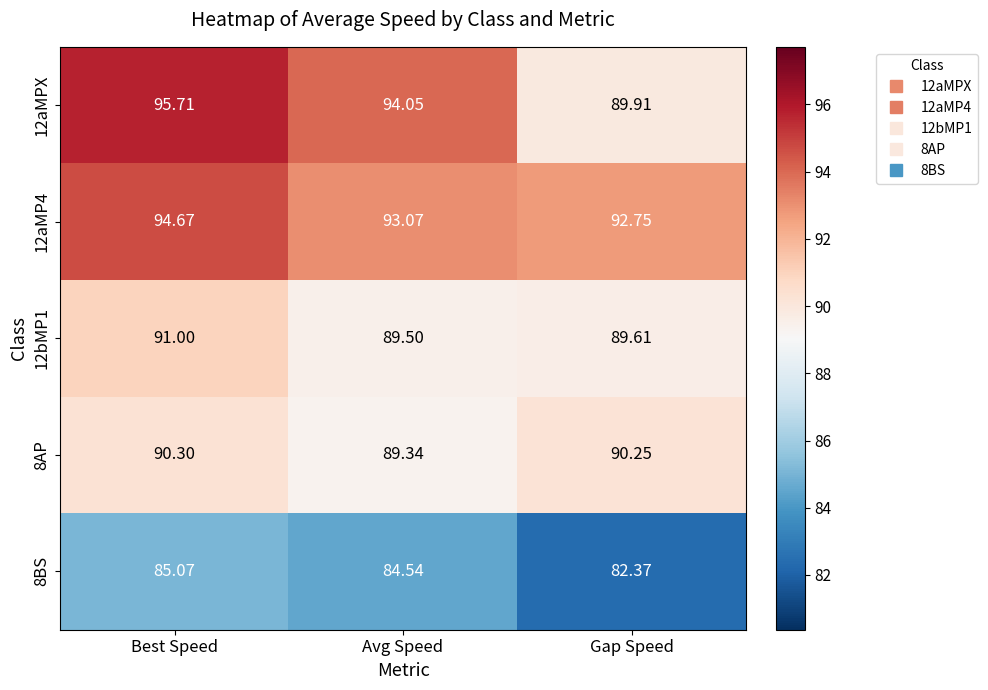

Is the value of 12aMPX at Avg Speed greater than the value of 12bMP1 at Avg Speed?

Yes